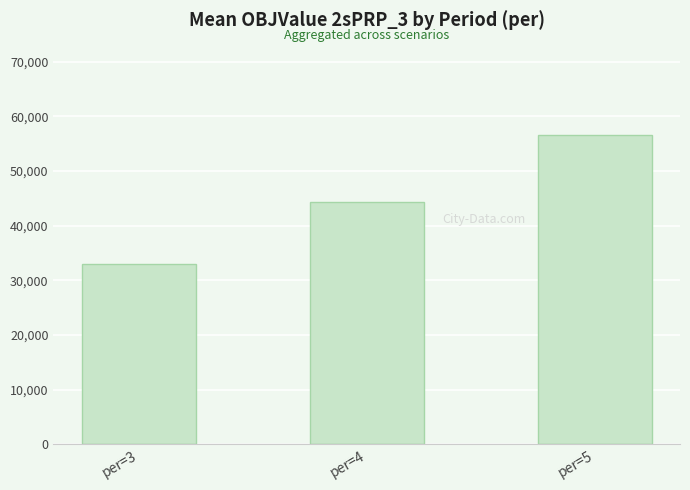

What is the average value?

44647.5